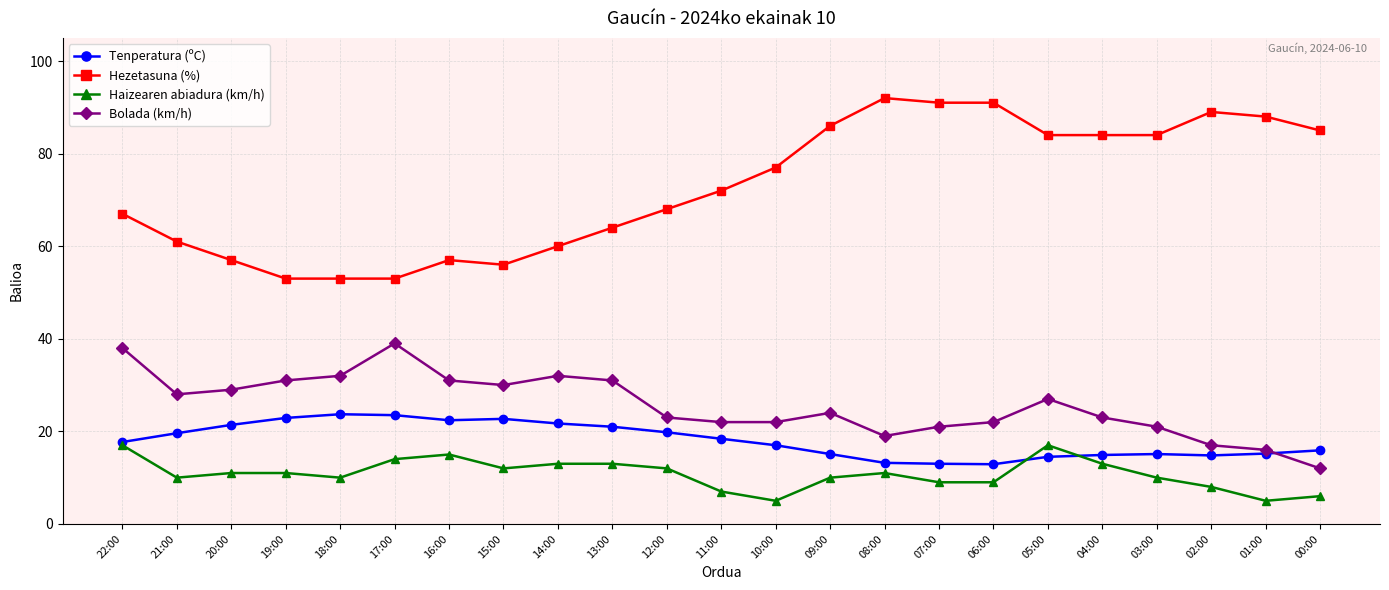

Which label corresponds to the largest value in the chart?

08:00